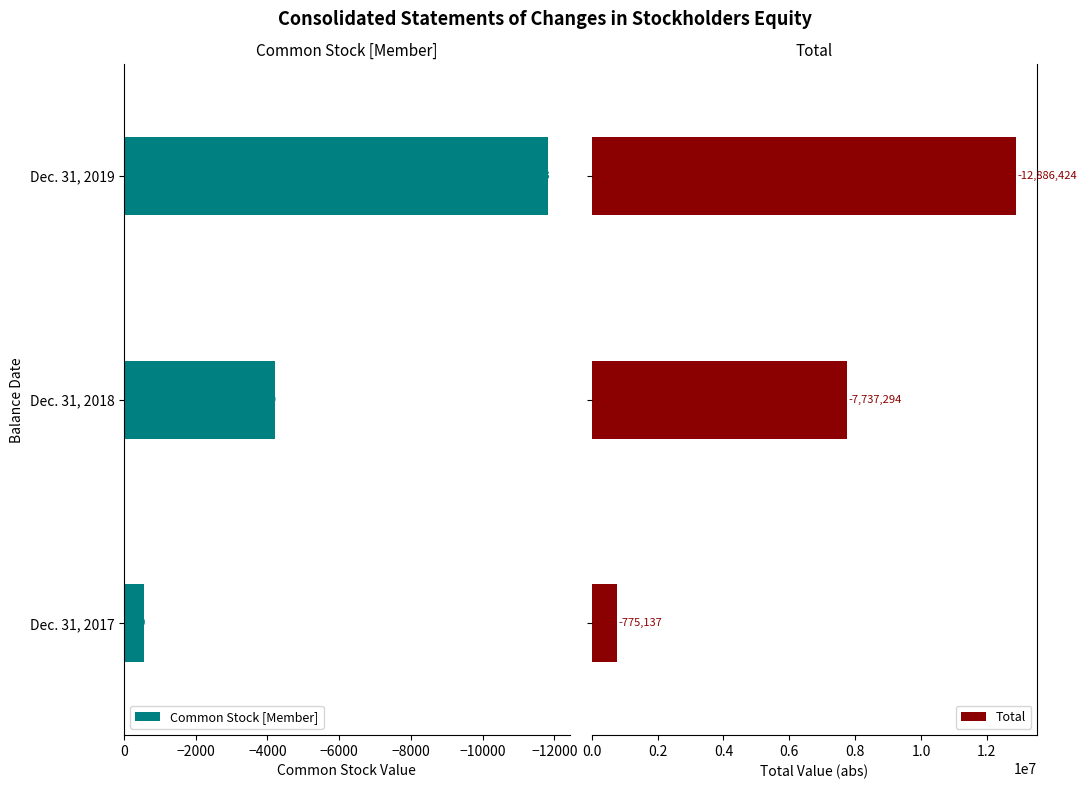

Rank the series at Dec. 31, 2019 from lowest to highest value.

Common Stock [Member], Total